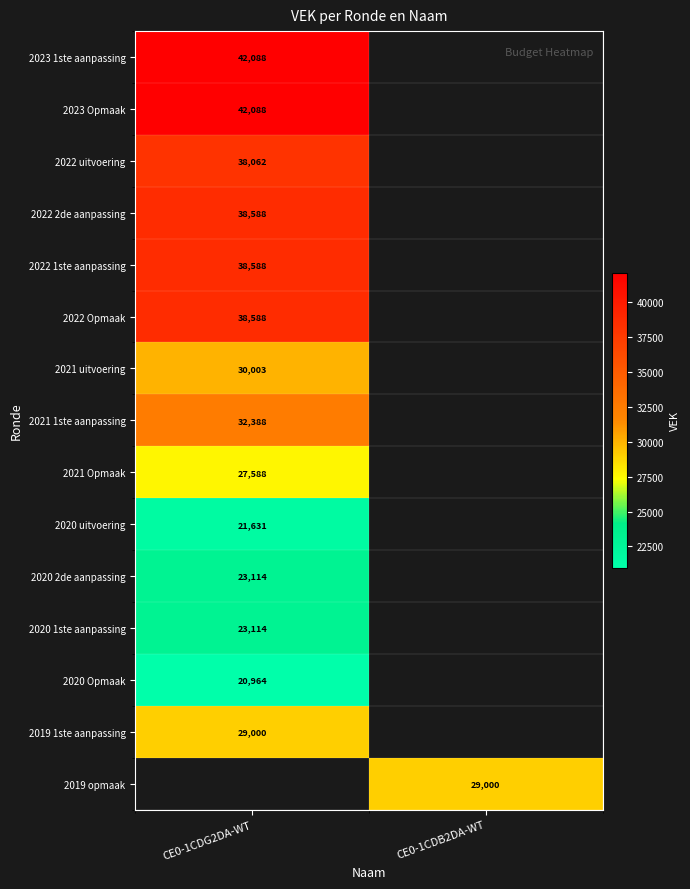

The value of 2022 uitvoering at CE0-1CDG2DA-WT is 38062. True or false?

True